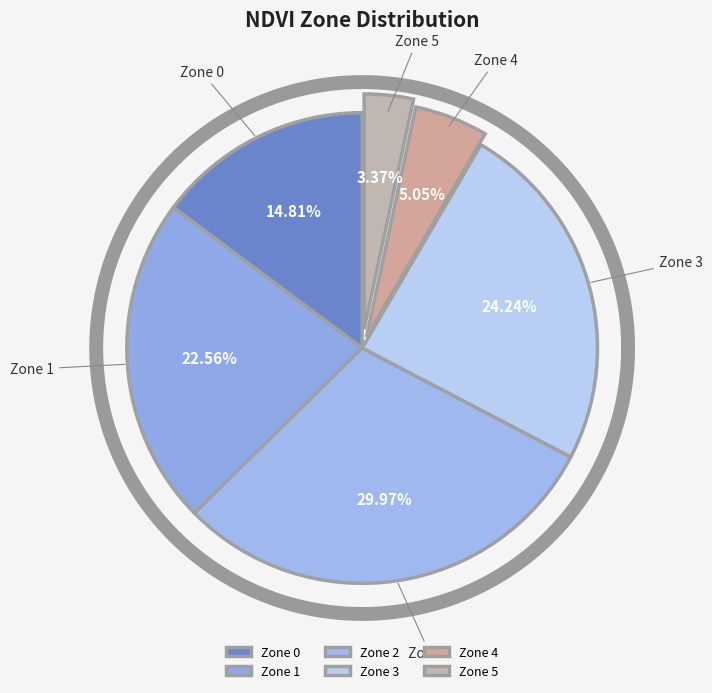

To the nearest percent, what portion does Zone 4 represent?

5%